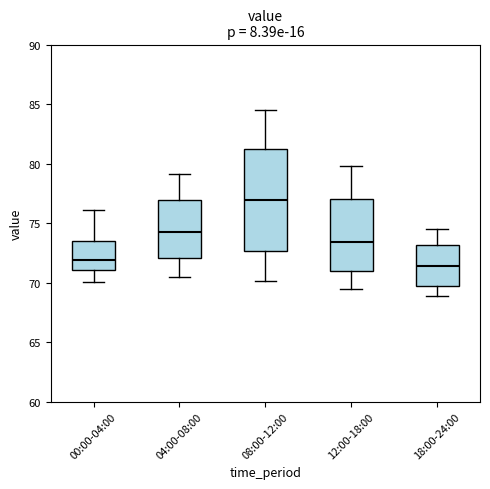

Reading left to right, transcribe this box plot: for each box, give where its median line is, the range the box spans, and where its two whiskers end, as read against the y-axis. The values are not printed on the chart, so give them approximately, as read against the axis.

00:00-04:00: median 72.0, box 71.0 to 73.5, whiskers 70.0 to 76.0
04:00-08:00: median 74.5, box 72.0 to 77.0, whiskers 70.5 to 79.0
08:00-12:00: median 77.0, box 72.5 to 81.0, whiskers 70.0 to 84.5
12:00-18:00: median 73.5, box 71.0 to 77.0, whiskers 69.5 to 80.0
18:00-24:00: median 71.5, box 69.5 to 73.0, whiskers 69.0 to 74.5